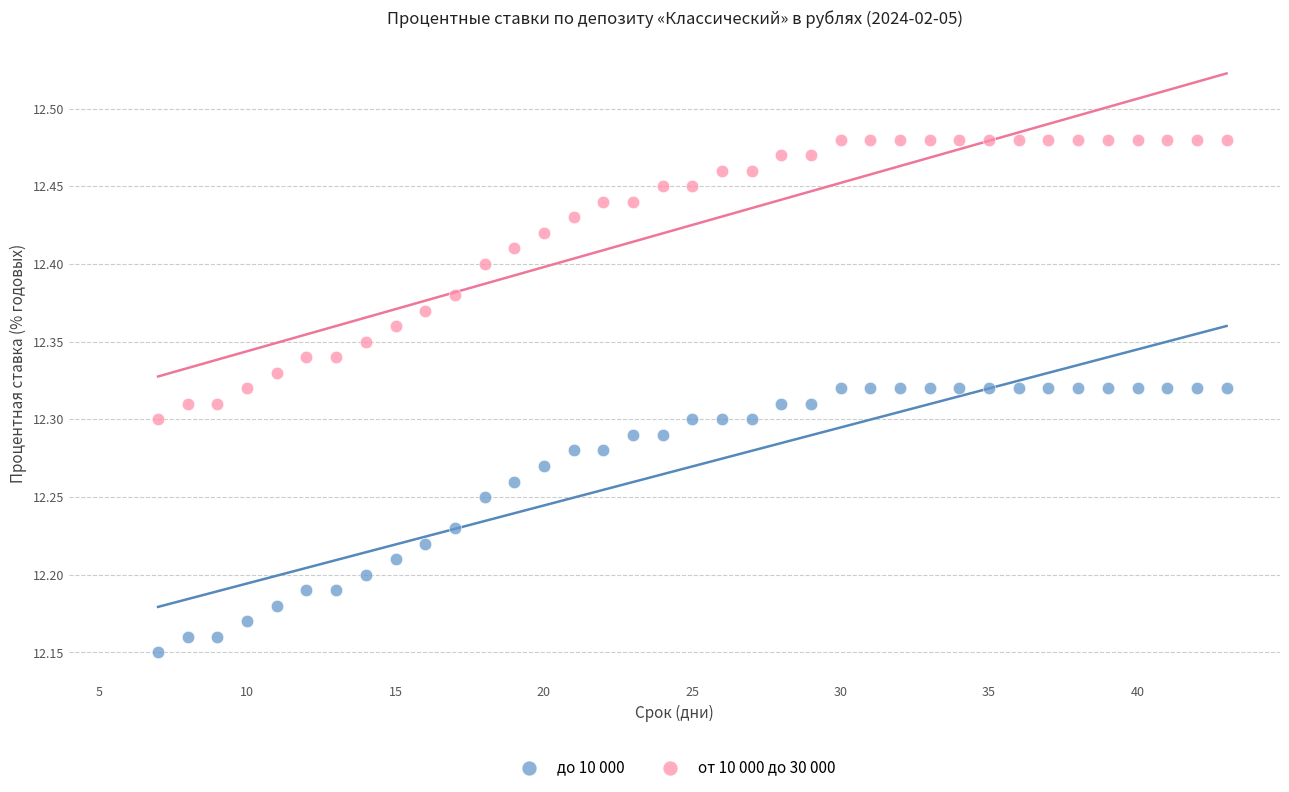

What are all the series names shown in the legend?

до 10 000, от 10 000 до 30 000